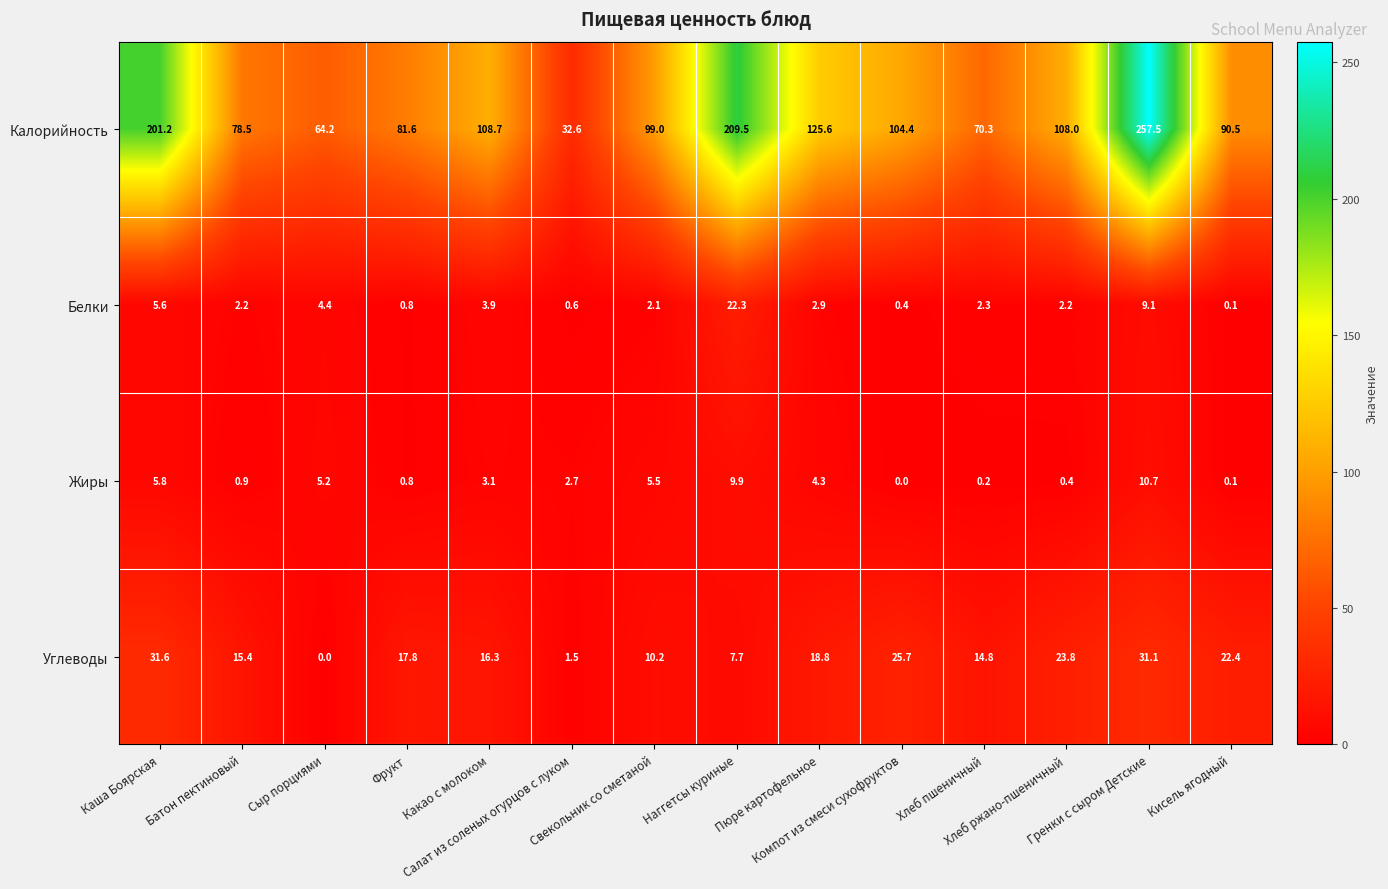

What is the sum of all Белки values?

58.9